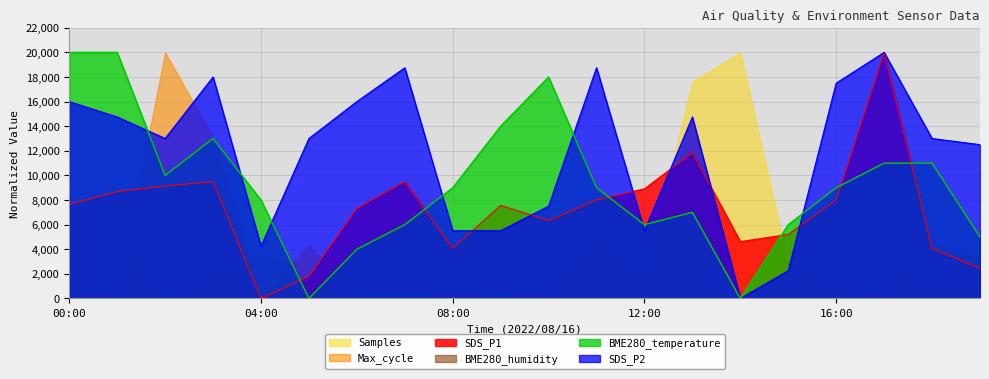

What is the total value across all series at 08:00?

20155.5